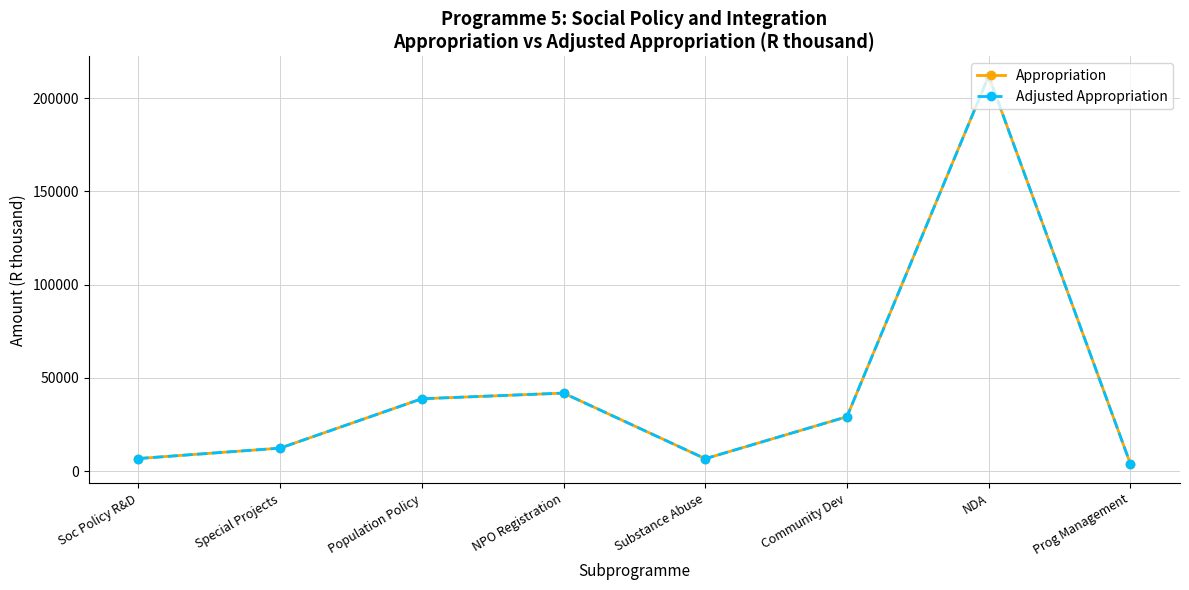

How many lines are shown in the chart?

2